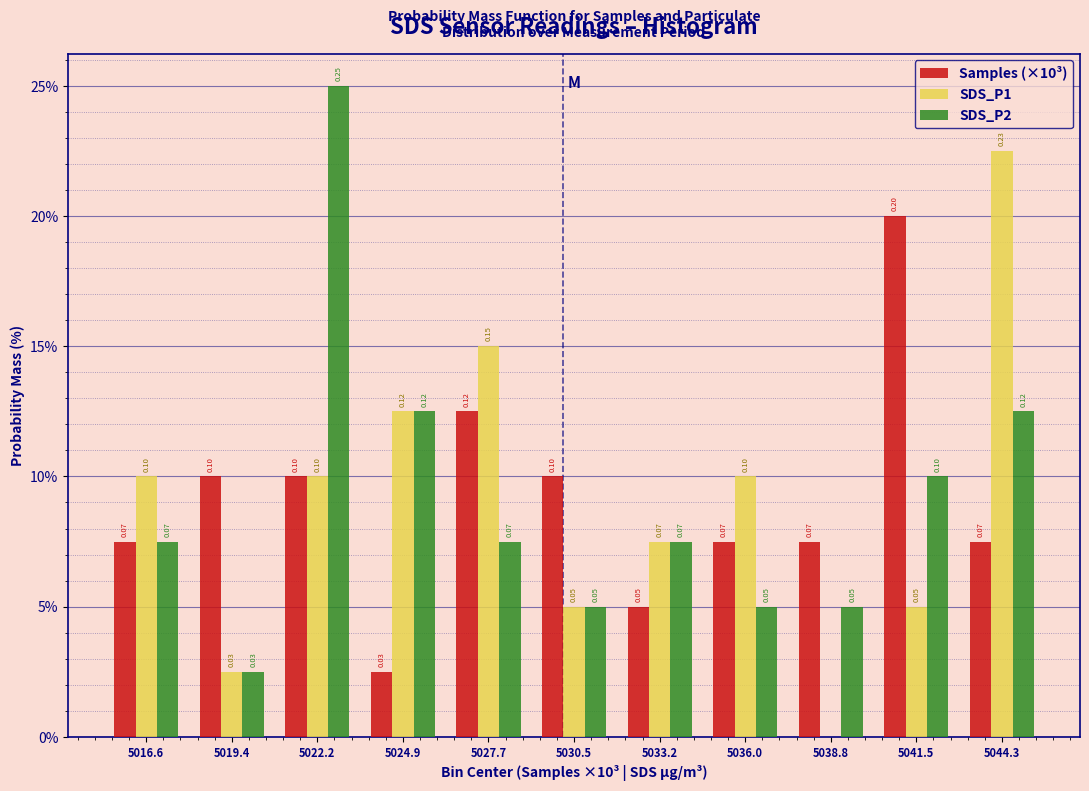

Are the bars horizontal?

No